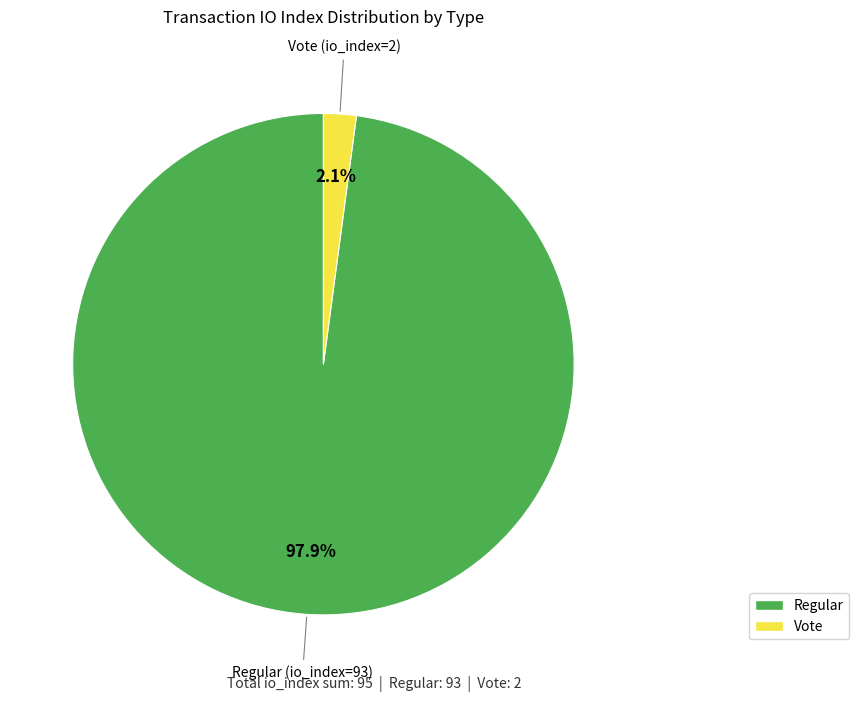

What is the largest slice in the pie chart?

Regular